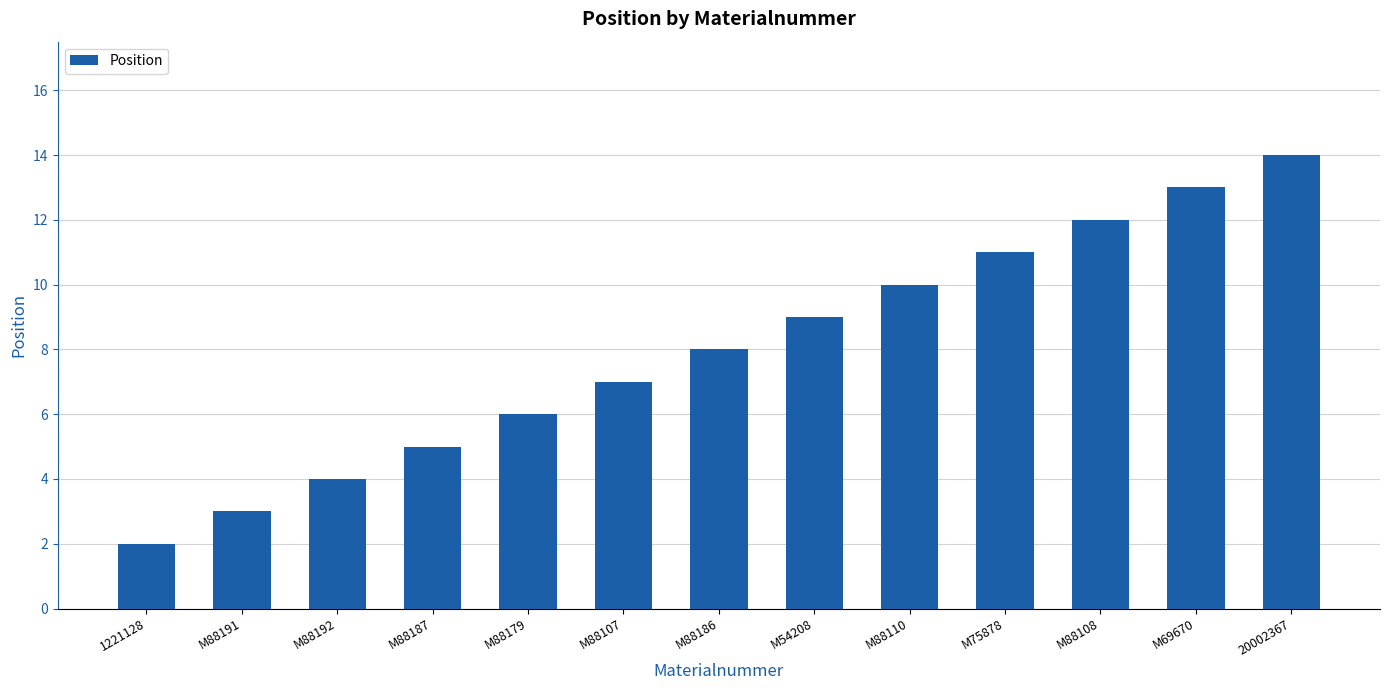

Are the bars horizontal?

No